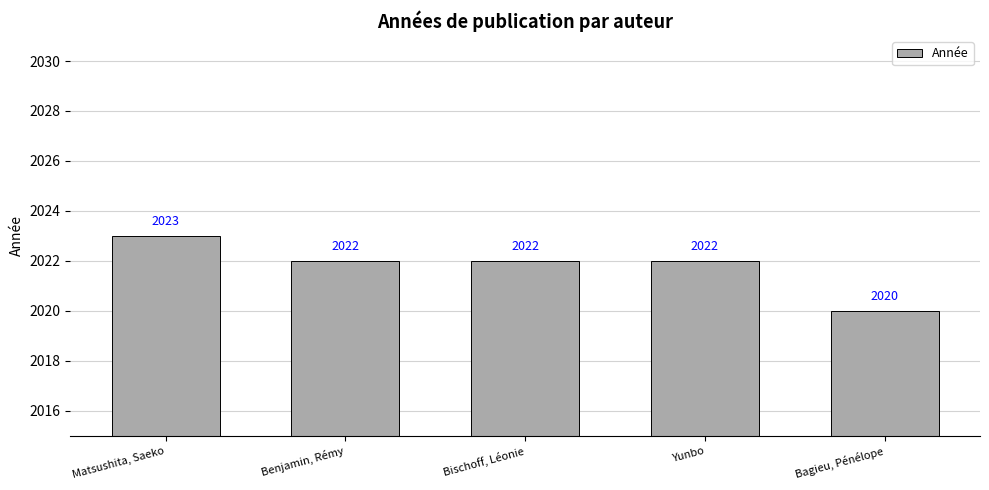

True or false: the data shows 3373 at Benjamin, Rémy.

False